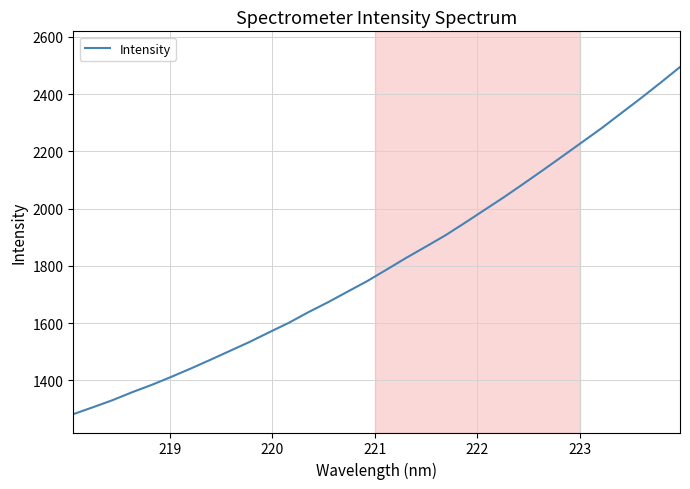

What is the greatest value displayed?

2494.7